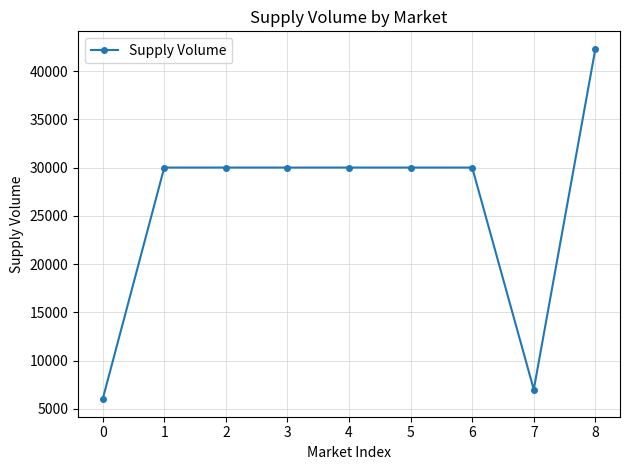

Count the number of data series in this chart.

1